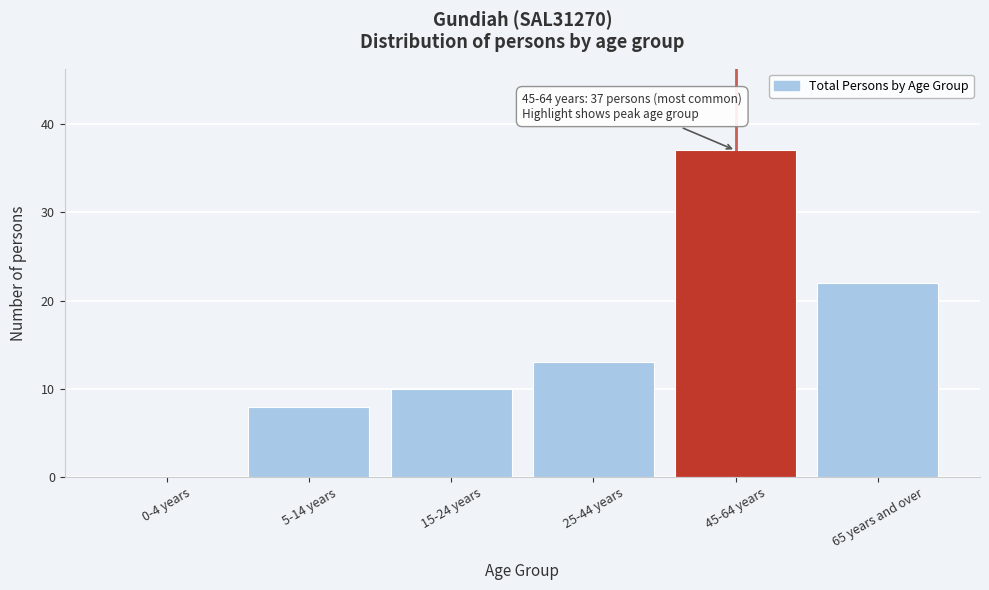

Reading left to right, list all the values displayed in this chart.

0-4 years=0	5-14 years=8	15-24 years=10	25-44 years=13	45-64 years=37	65 years and over=22